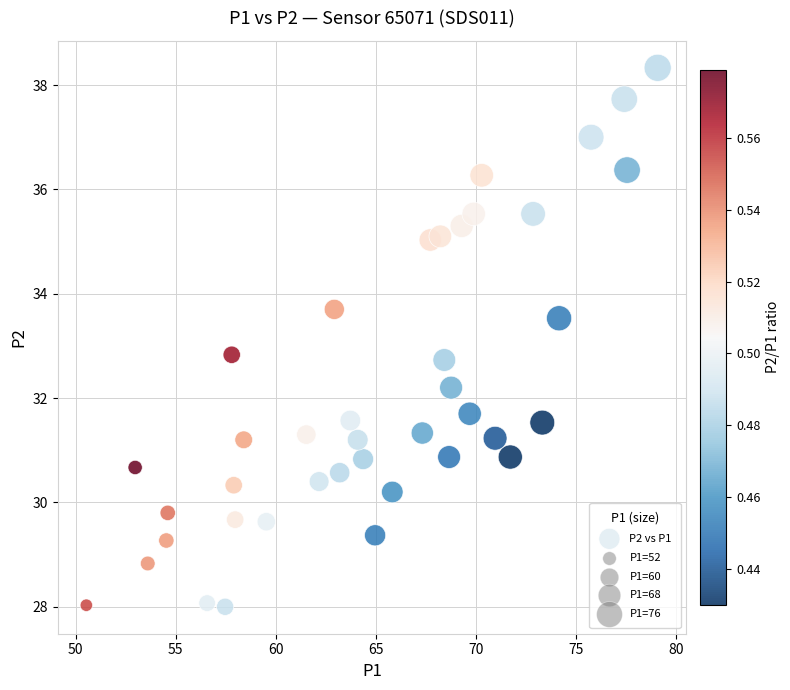

What is the range of Y values (max minus min)?

10.3